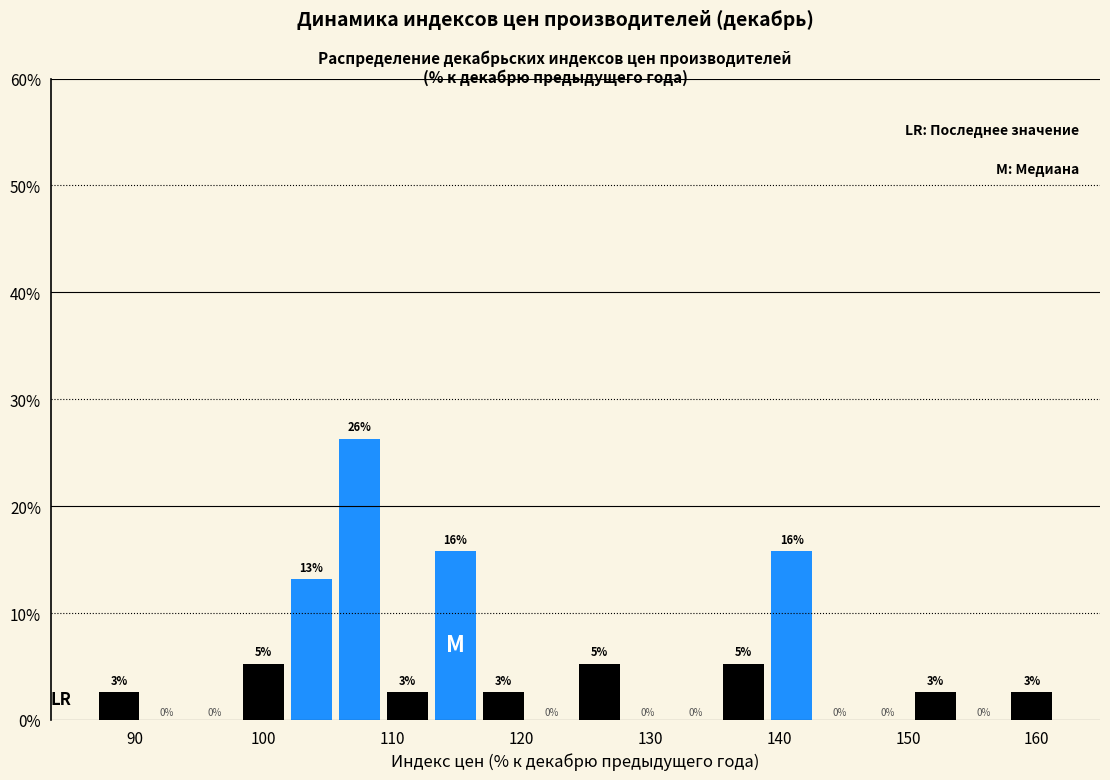

Read against the x-axis, roughly where is the centre of the tallest bar?

107